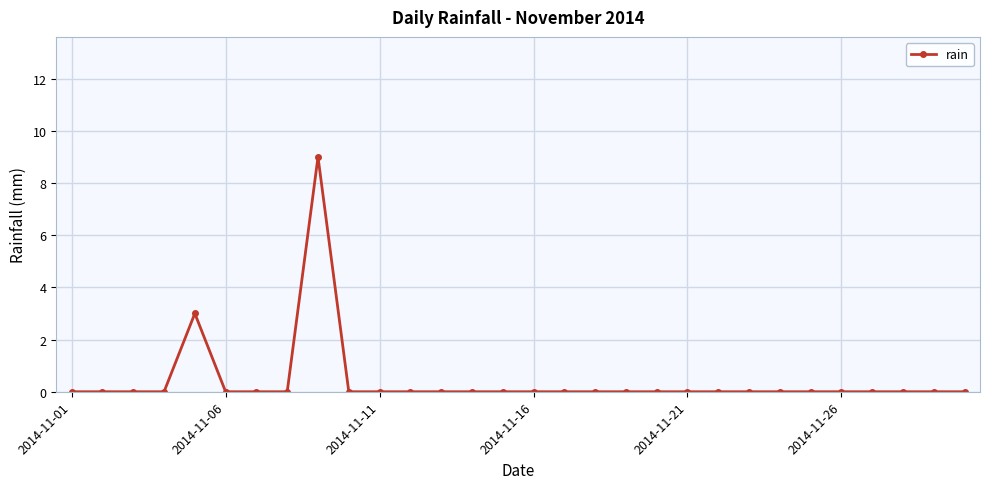

True or false: there are more than 1 points higher than both neighbors.

True